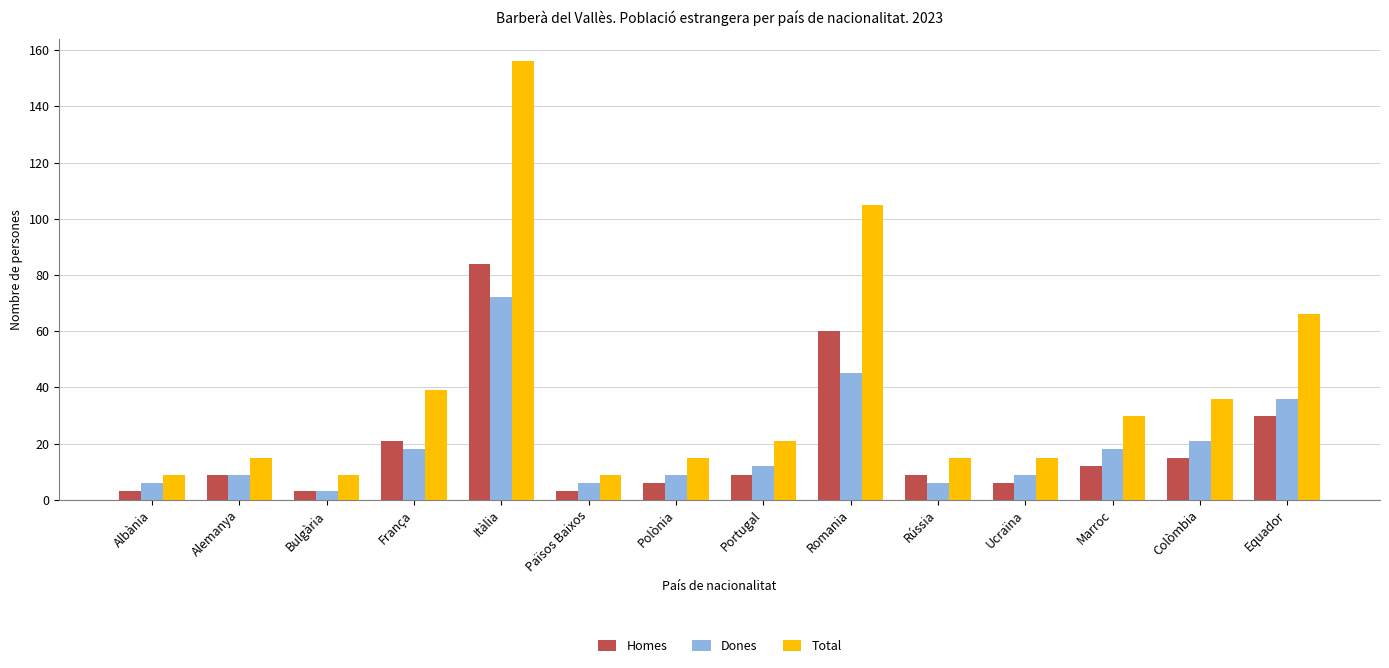

What is the value of the Homes bar at the 7th from the left?

6